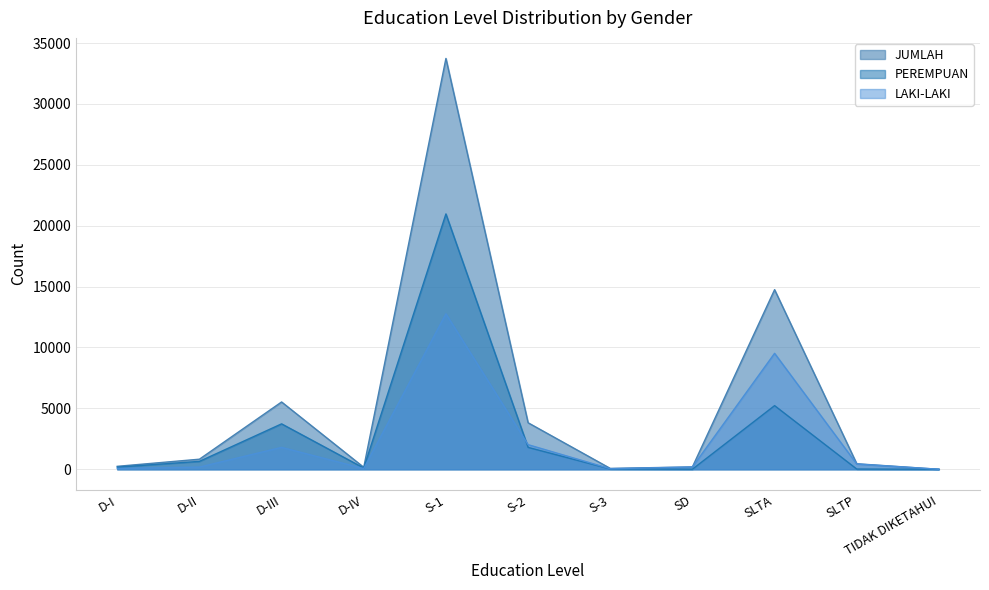

Reading left to right, transcribe all the data shown in this chart.

LAKI-LAKI: 68	179	1798	58	12767	2022	46	188	9521	434	1
PEREMPUAN: 175	649	3730	103	20969	1799	26	6	5227	19	0
JUMLAH: 243	828	5528	161	33736	3821	72	194	14748	453	1